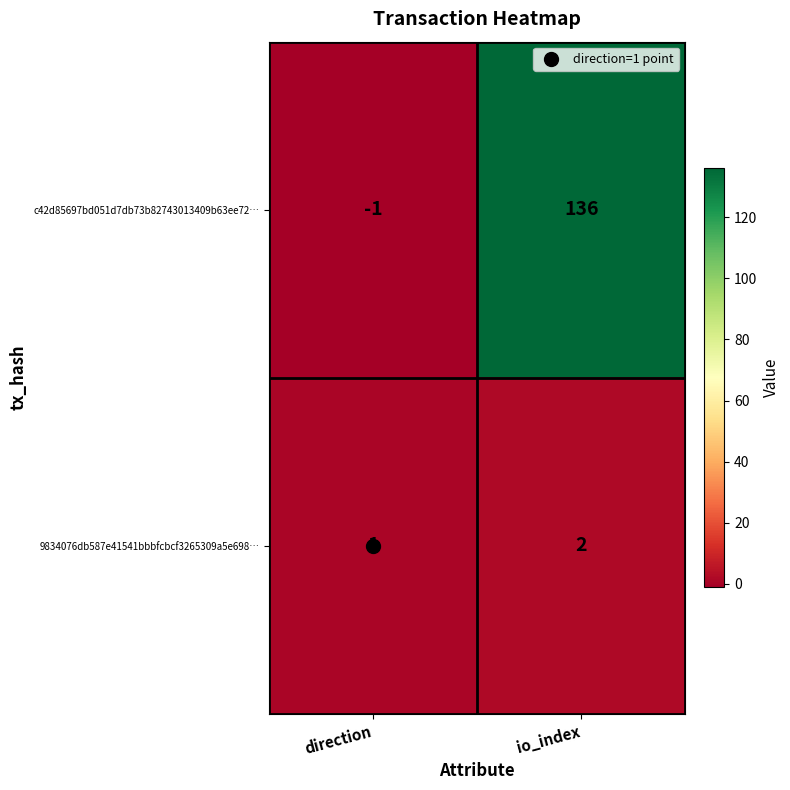

Between direction and io_index, which series saw the biggest shift?

c42d85697bd051d7db73b82743013409b63ee72…